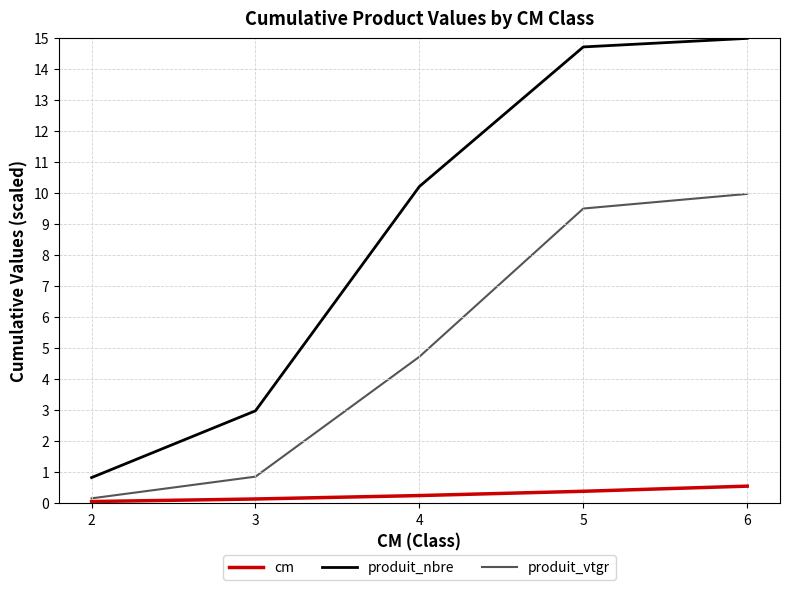

What is the difference between the cm values at 2 and 3?

0.1